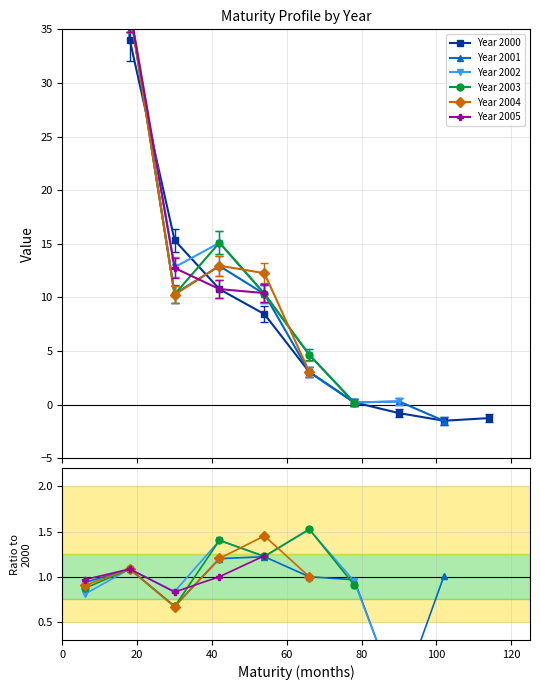

What is the average value of the Year 2002 series?

19.6